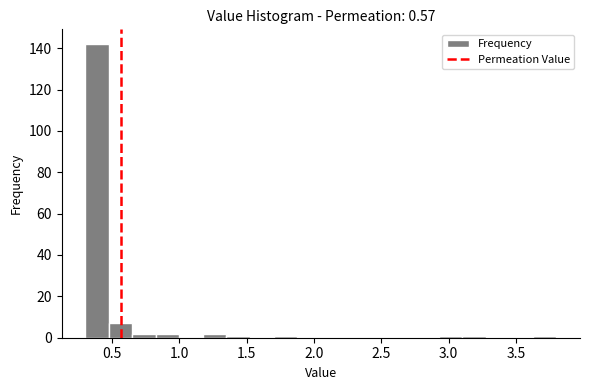

Read against the x-axis, roughly where is the centre of the tallest bar?

0.40